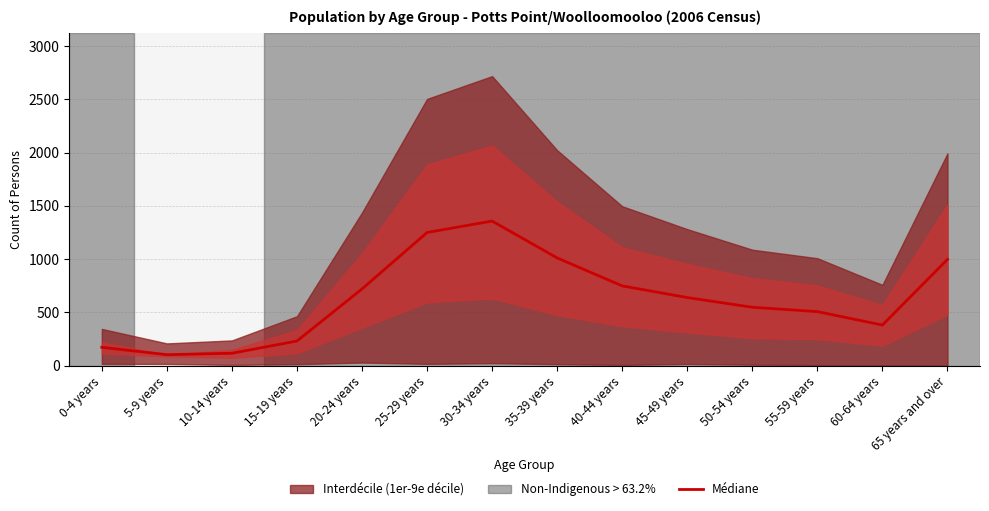

Where is the first local maximum?

30-34 years